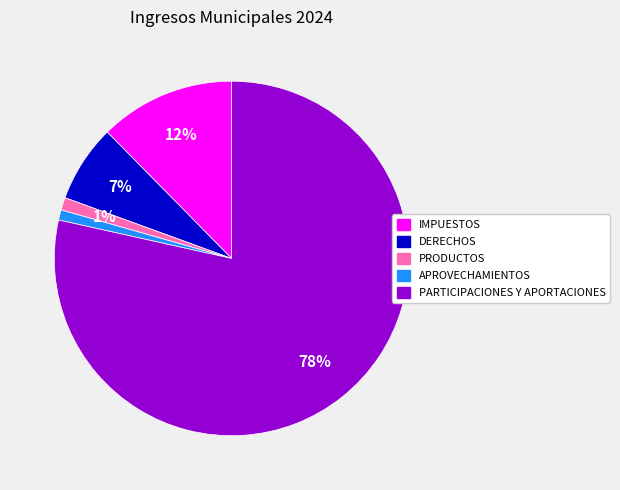

Combined, do PRODUCTOS and DERECHOS account for over 50%?

No